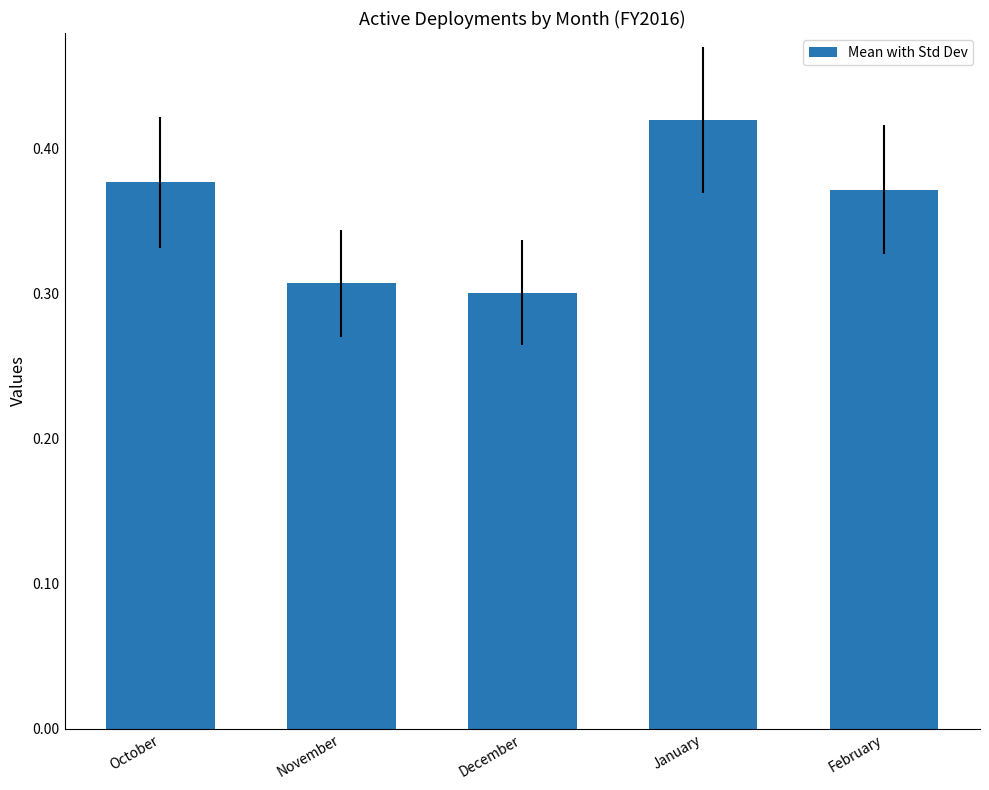

How many values are between 0 and 1?

5